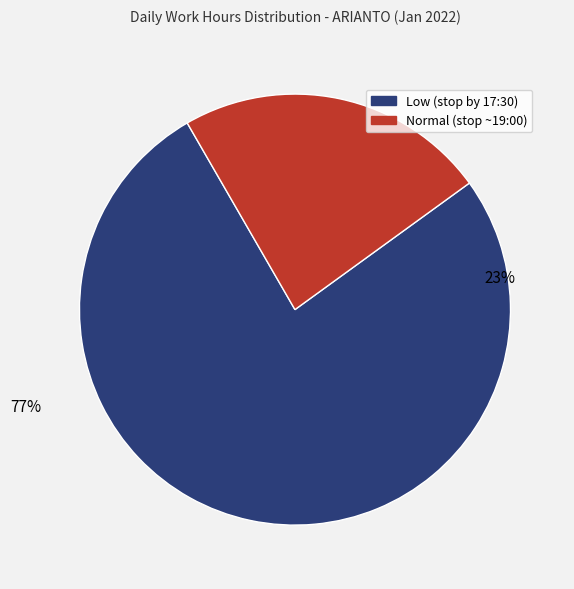

The Mon 3 slice represents 13% of the pie. True or false?

False